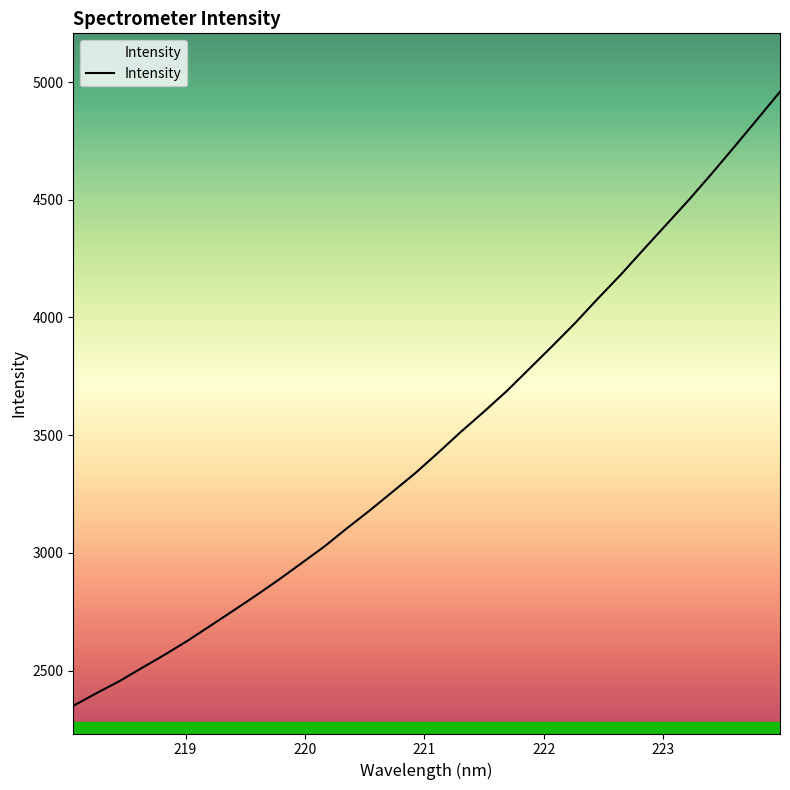

What is the difference between the maximum and minimum values?

2608.3